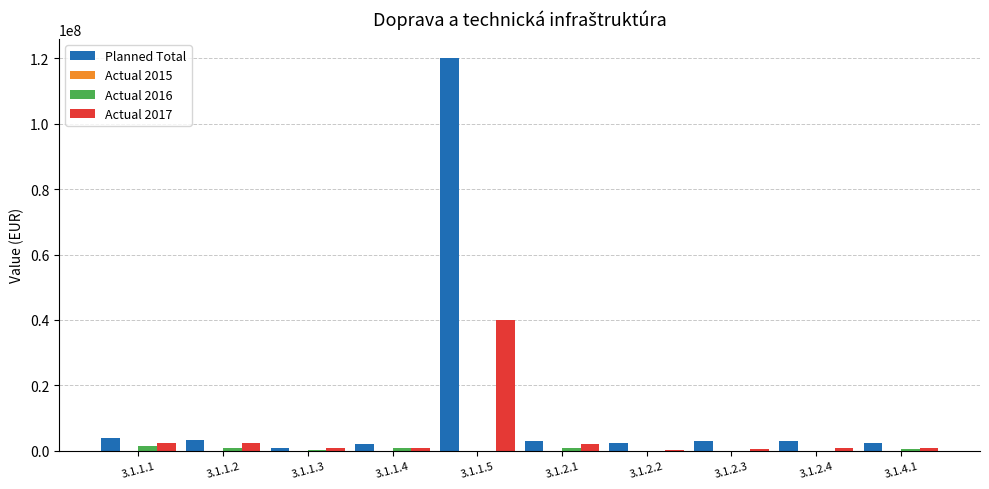

At which category is the sum across all series the highest?

3.1.1.5